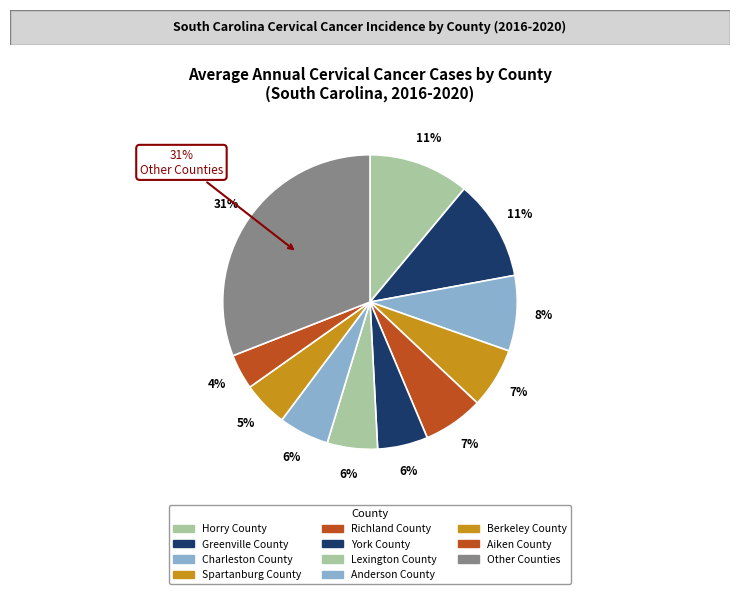

Does Horry County represent more than half of the total?

No